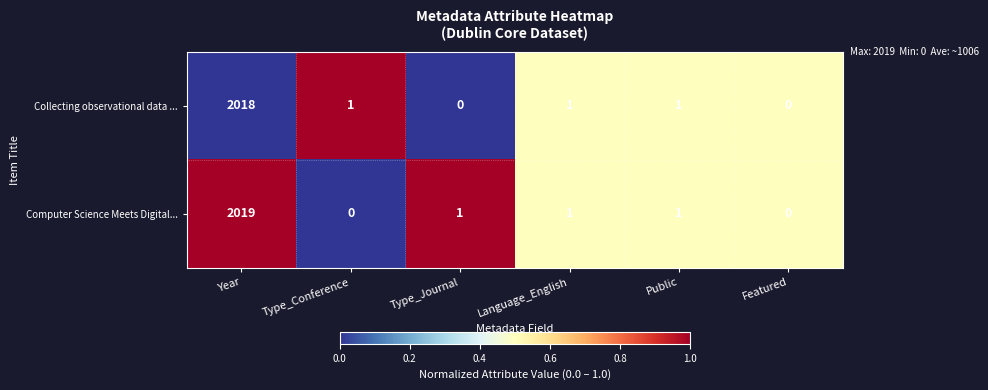

Reading left to right, extract all data points from this chart.

Collecting observational data ...: 2018	1	0	1	1	0
Computer Science Meets Digital...: 2019	0	1	1	1	0